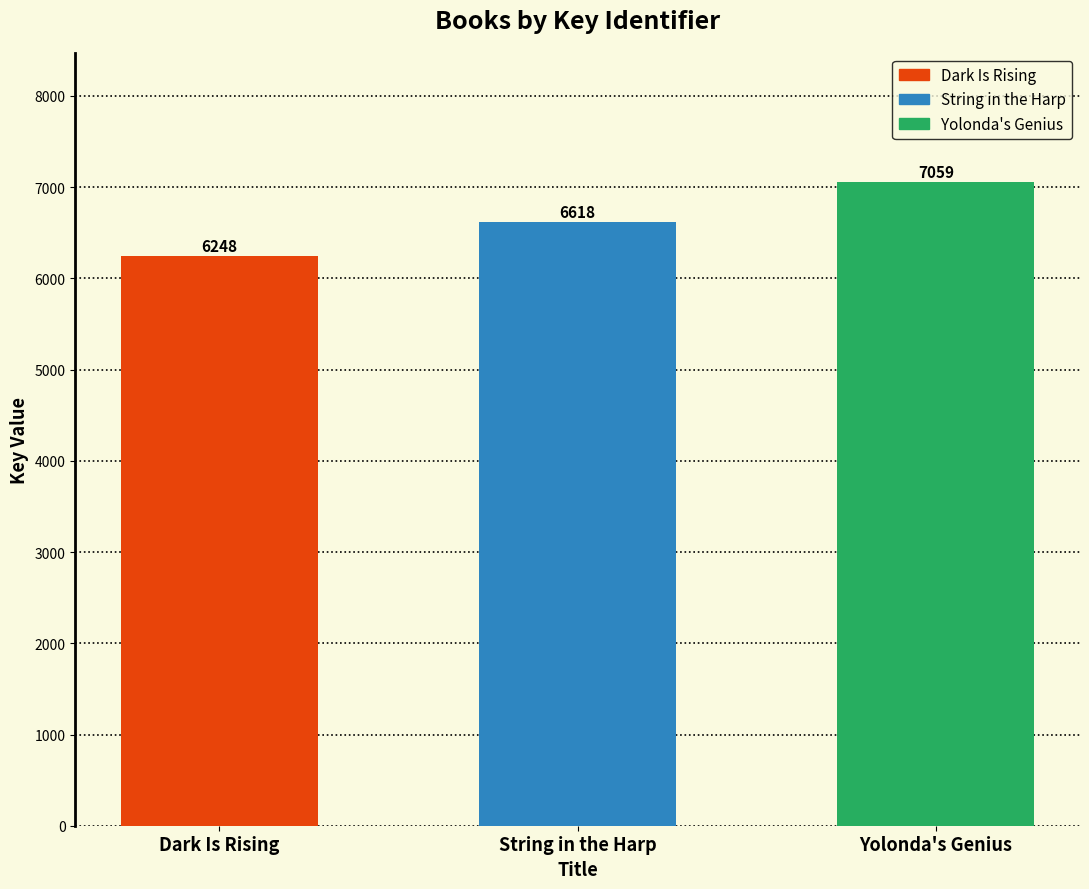

List the labels in order of value, smallest first.

Dark Is Rising, String in the Harp, Yolonda's Genius